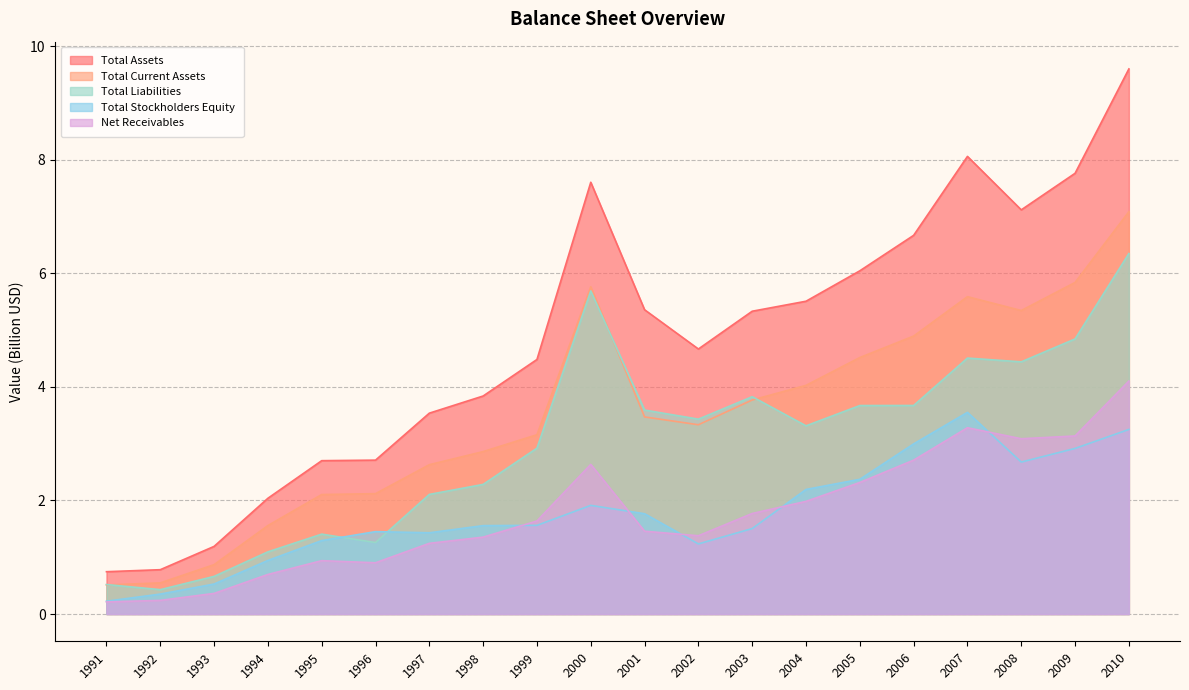

How many values in the Total Liabilities series are below 3?

9